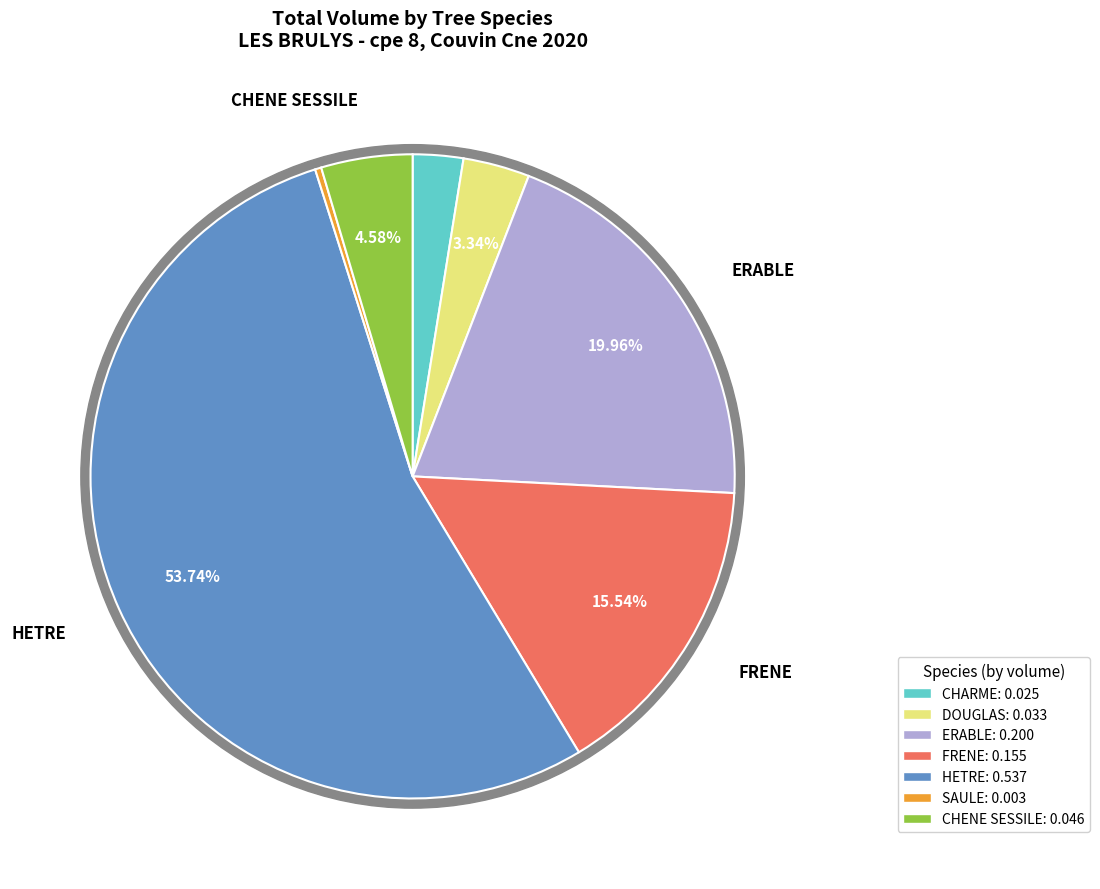

What percentage is the DOUGLAS slice, to the nearest percent?

3%